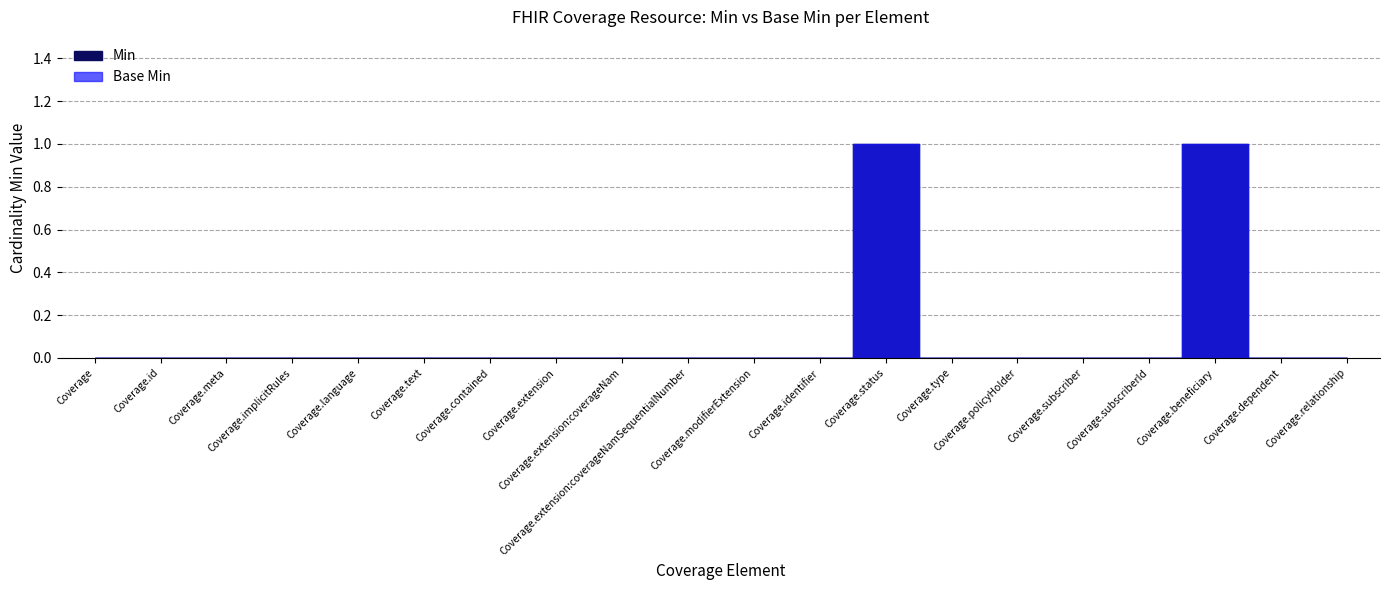

Count the number of data series in this chart.

2